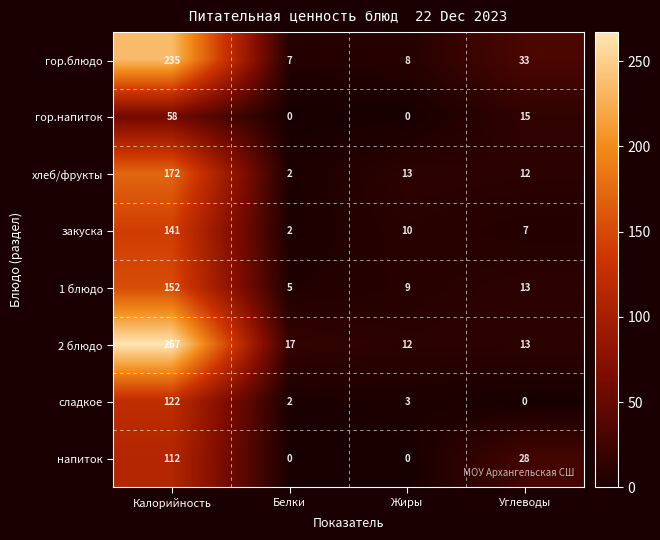

Which series has the largest range (max minus min)?

2 блюдо